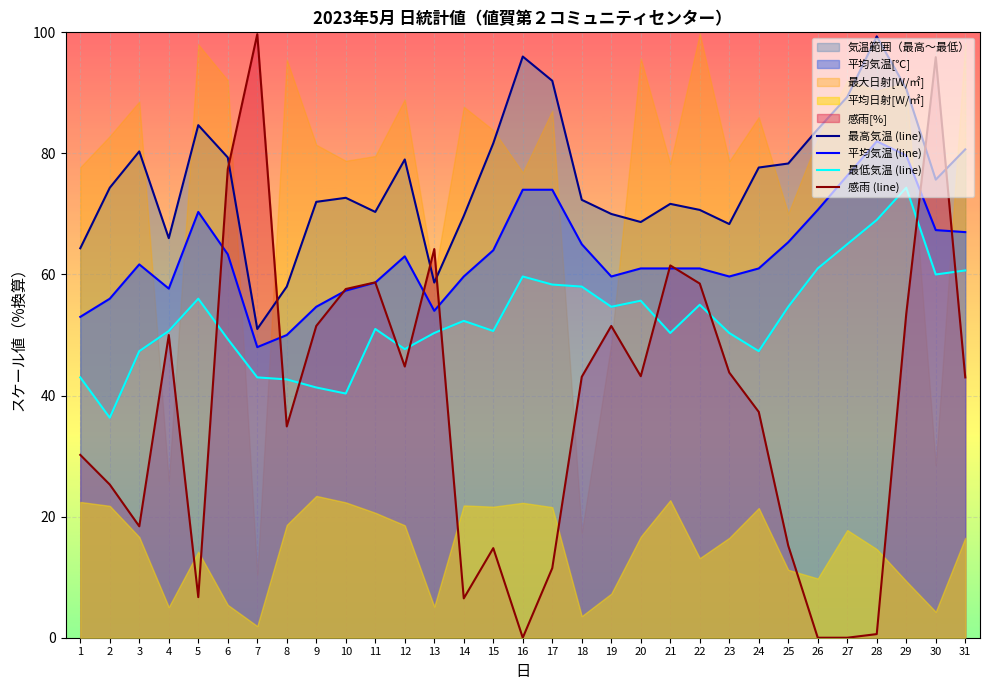

Reading left to right, what are all the values shown in this chart?

最高気温 (line): 1=64.3	2=74.3	3=80.3	4=66.0	5=84.7	6=79.3	7=51.0	8=58.0	9=72.0	10=72.7	11=70.3	12=79.0	13=58.7	14=69.7	15=81.7	16=96.0	17=92.0	18=72.3	19=70.0	20=68.7	21=71.7	22=70.7	23=68.3	24=77.7	25=78.3	26=84.0	27=89.3	28=99.3	29=90.7	30=75.7	31=80.7
平均気温 (line): 1=53.0	2=56.0	3=61.7	4=57.7	5=70.3	6=63.3	7=48.0	8=50.0	9=54.7	10=57.3	11=58.7	12=63.0	13=54.0	14=59.7	15=64.0	16=74.0	17=74.0	18=65.0	19=59.7	20=61.0	21=61.0	22=61.0	23=59.7	24=61.0	25=65.3	26=70.7	27=76.3	28=82.0	29=79.7	30=67.3	31=67.0
最低気温 (line): 1=43.0	2=36.3	3=47.3	4=50.7	5=56.0	6=49.3	7=43.0	8=42.7	9=41.3	10=40.3	11=51.0	12=47.7	13=50.3	14=52.3	15=50.7	16=59.7	17=58.3	18=58.0	19=54.7	20=55.7	21=50.3	22=55.0	23=50.3	24=47.3	25=54.7	26=61.0	27=65.0	28=69.0	29=74.3	30=60.0	31=60.7
感雨 (line): 1=30.2	2=25.3	3=18.4	4=50.0	5=6.7	6=77.4	7=99.7	8=34.9	9=51.5	10=57.6	11=58.7	12=44.8	13=64.2	14=6.5	15=14.8	16=0.0	17=11.5	18=43.1	19=51.5	20=43.2	21=61.5	22=58.5	23=43.8	24=37.3	25=15.2	26=0.0	27=0.0	28=0.6	29=53.5	30=95.9	31=43.0